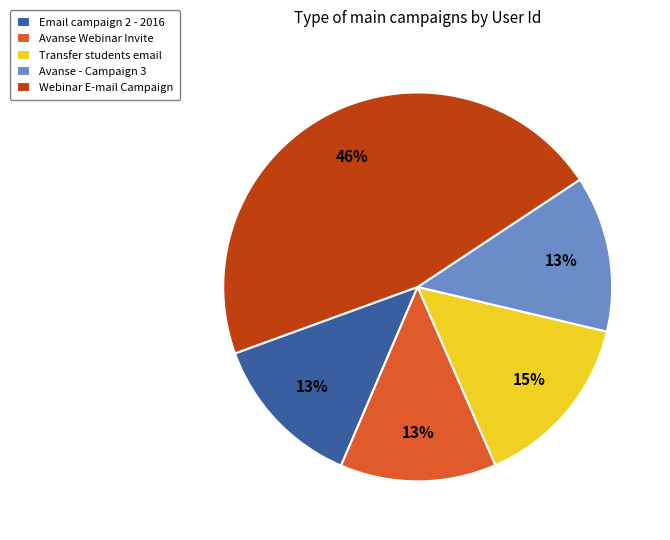

Which slice is the largest?

Webinar E-mail Campaign